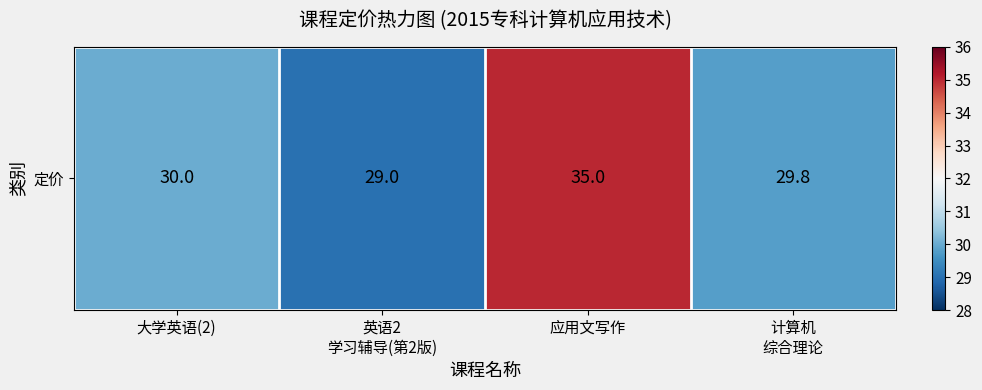

What is the change in value from 大学英语(2) to 英语2
学习辅导(第2版)?

-1.0